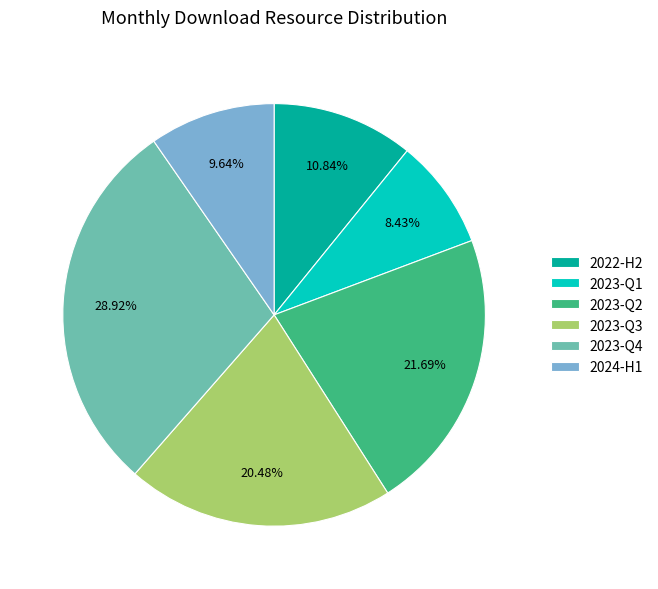

What is the ratio of the value at 2023-Q3 to the value at 2023-Q4?

0.7